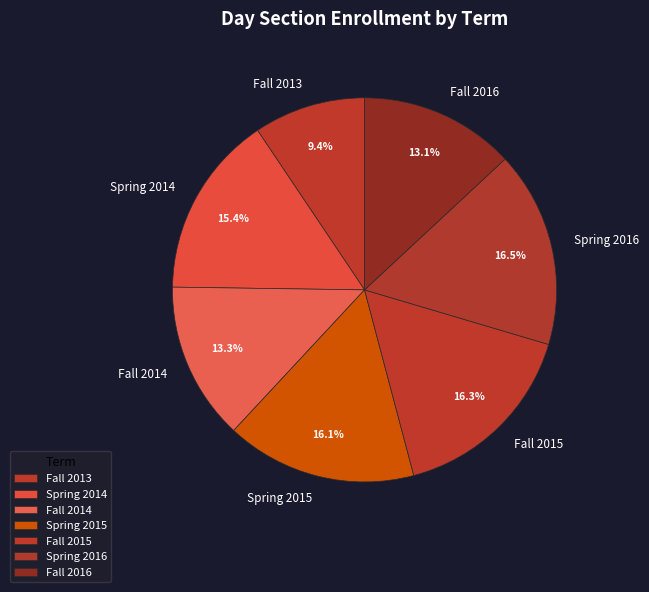

What is the total percentage of Fall 2014 and Spring 2014?

28.7%